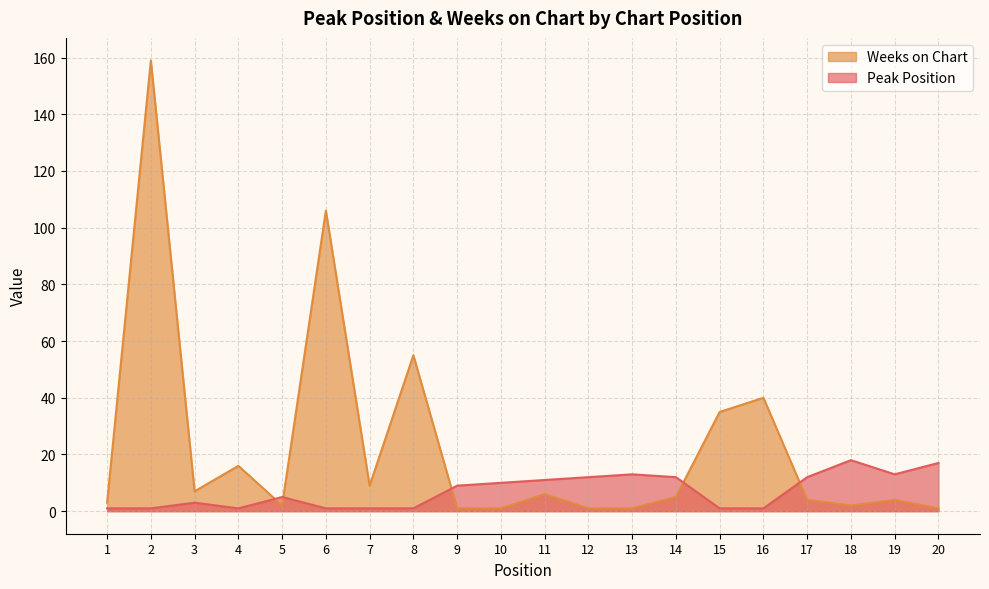

What is the average value of the Weeks on Chart series?

23